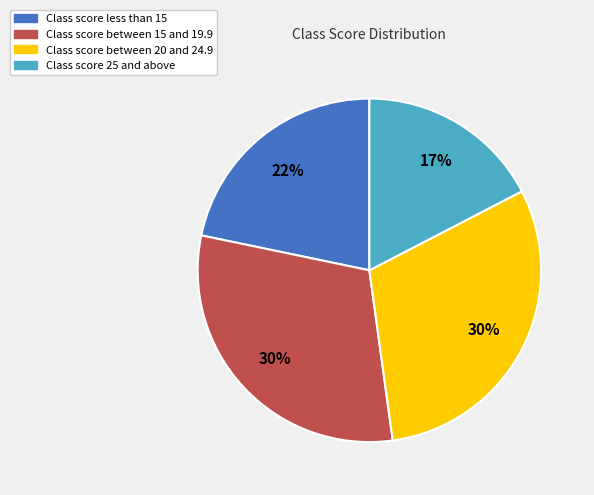

How many slices are in this pie chart?

4